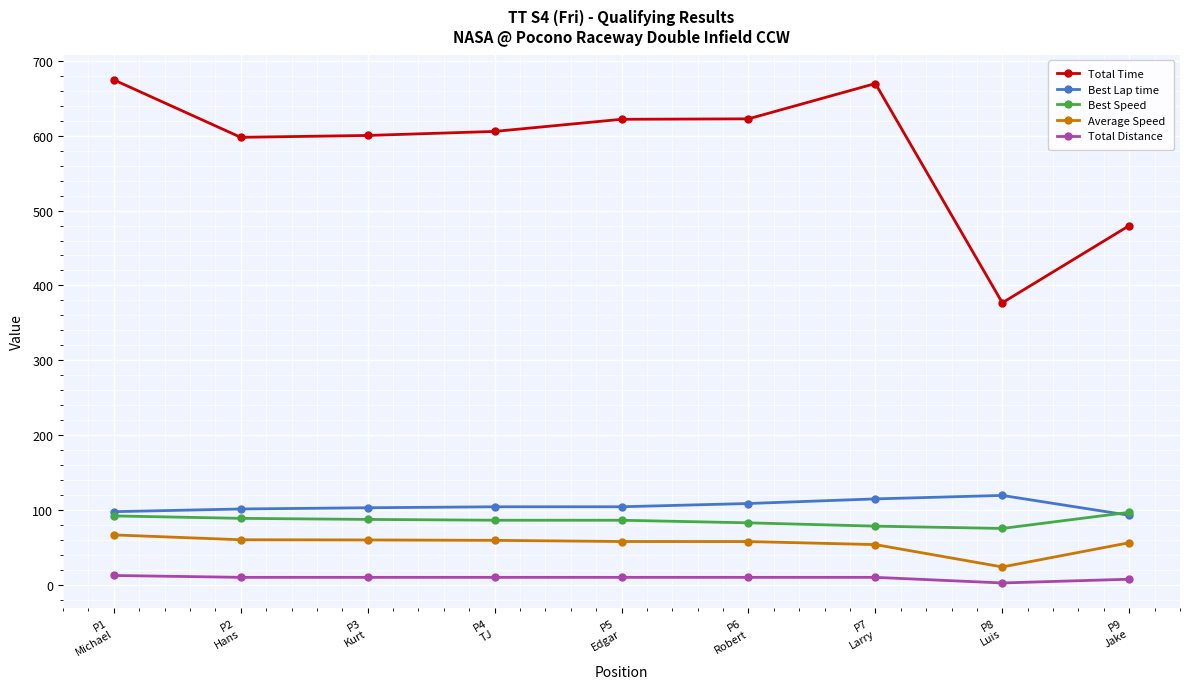

Is this an area chart (filled region under the line)?

No